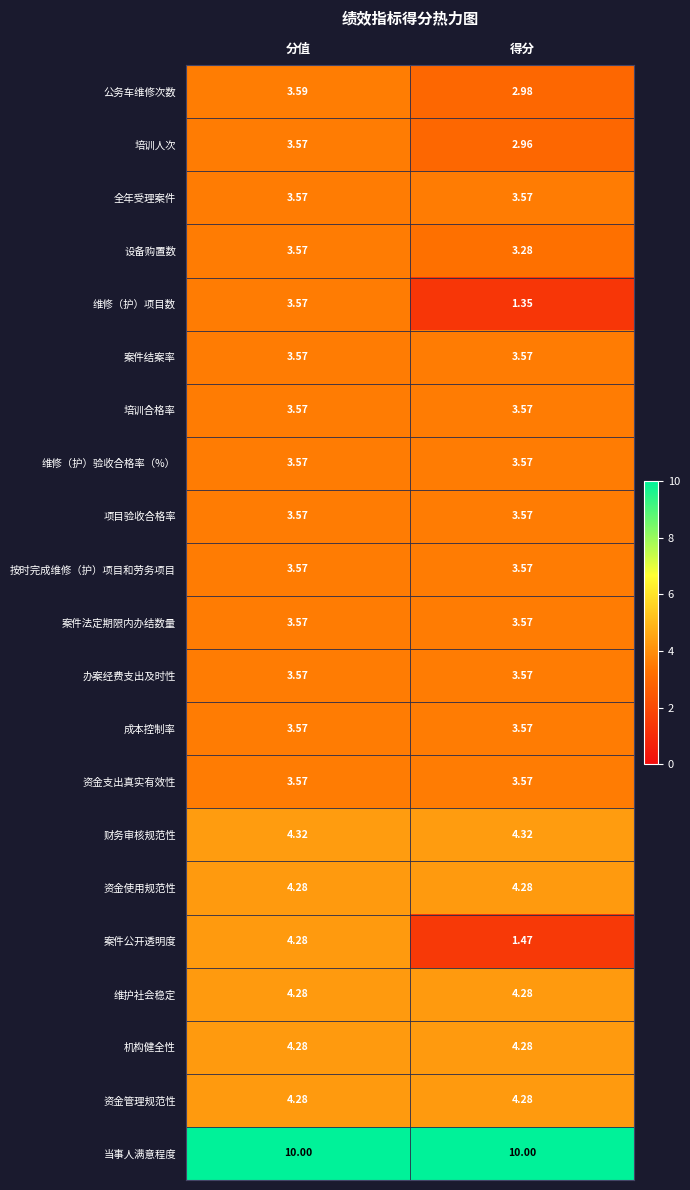

At which category does the chart reach its minimum across all series?

得分